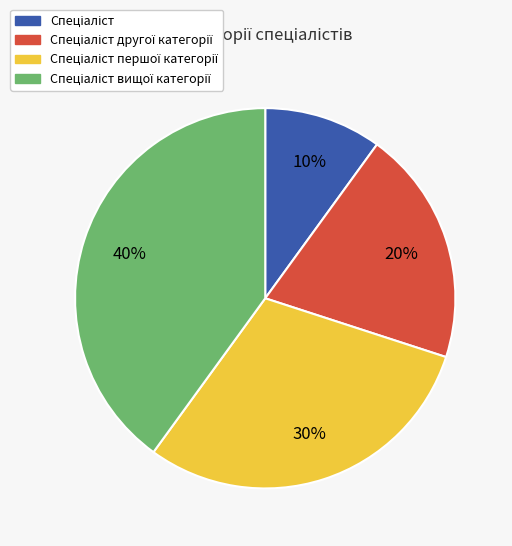

To the nearest percent, what is the average slice percentage?

25%